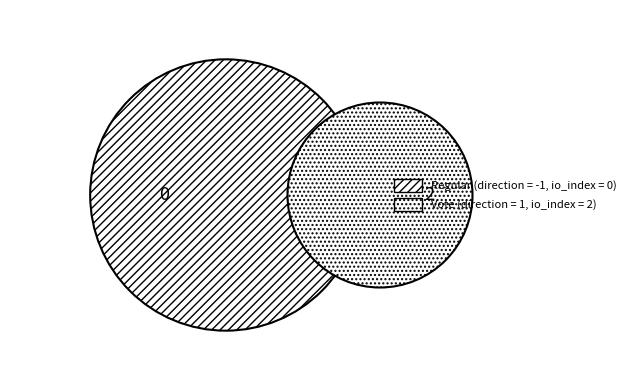

Do Vote and Regular together represent more than half of the pie?

Yes